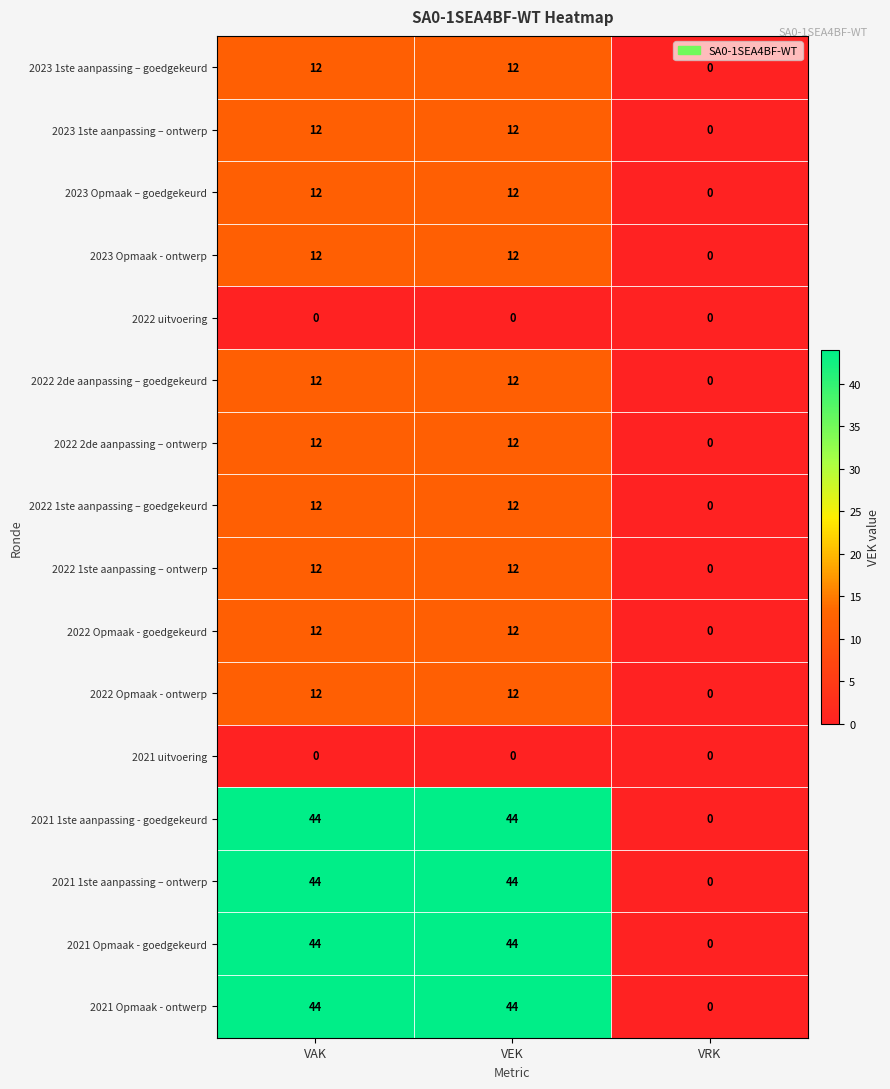

How many distinct data groups are displayed?

16